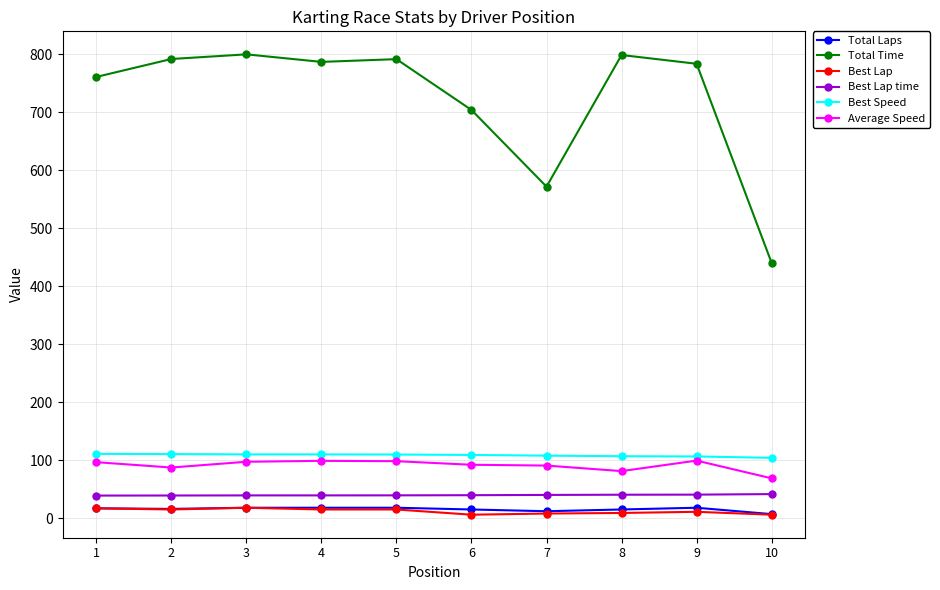

What is the difference between the Total Time values at 5 and 6?

87.6